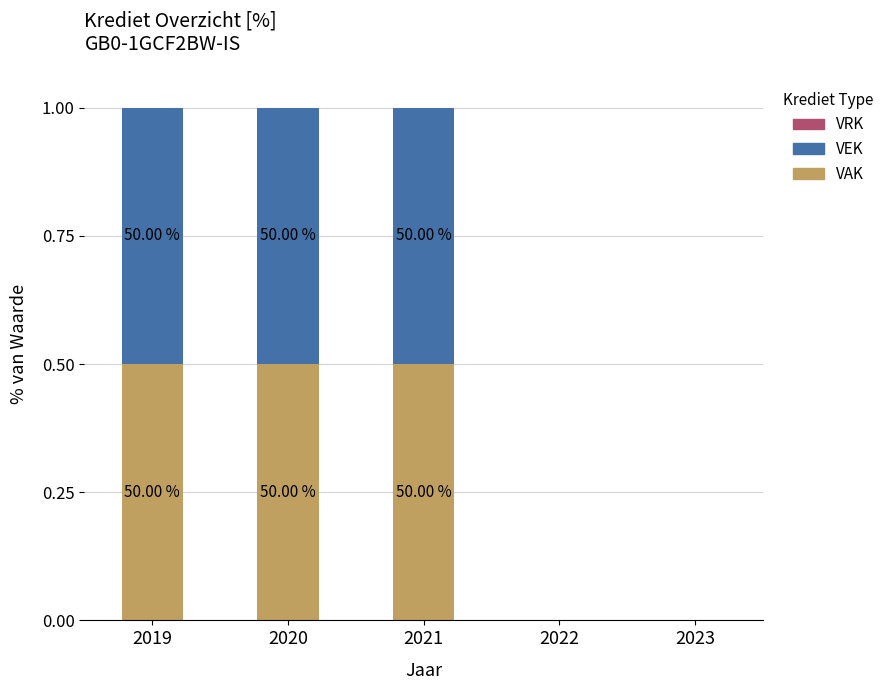

Which series has the widest spread of values?

VAK